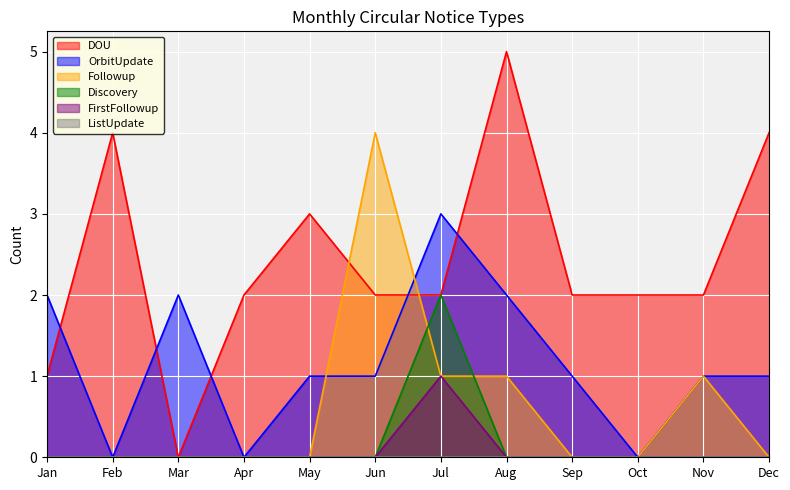

What is the difference between the highest and lowest values at Apr?

2